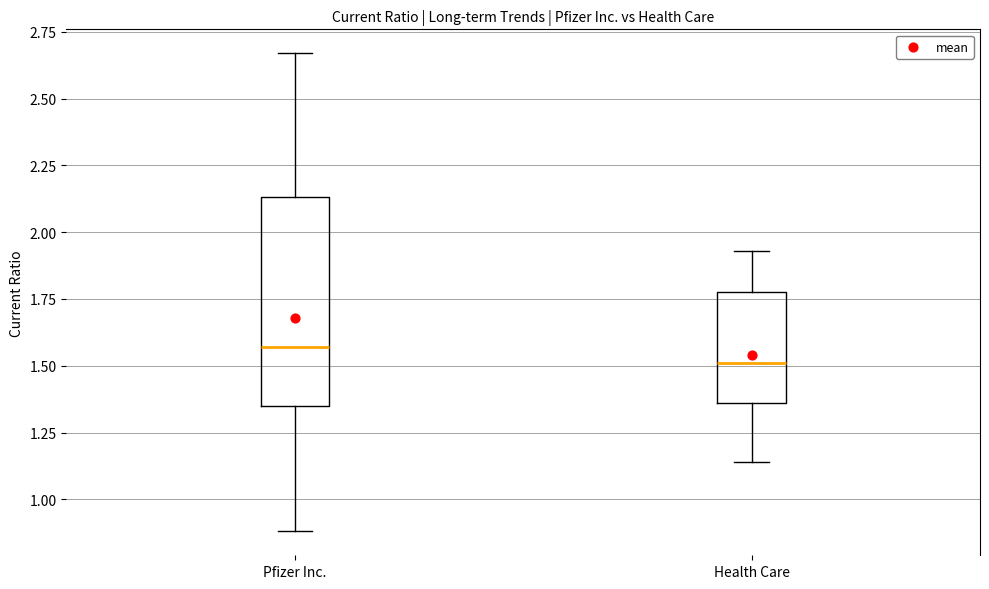

Reading left to right, transcribe this box plot: for each box, give where its median line is, the range the box spans, and where its two whiskers end, as read against the y-axis. The values are not printed on the chart, so give them approximately, as read against the axis.

Pfizer Inc.: median 1.55, box 1.35 to 2.15, whiskers 0.90 to 2.65
Health Care: median 1.50, box 1.35 to 1.80, whiskers 1.15 to 1.95